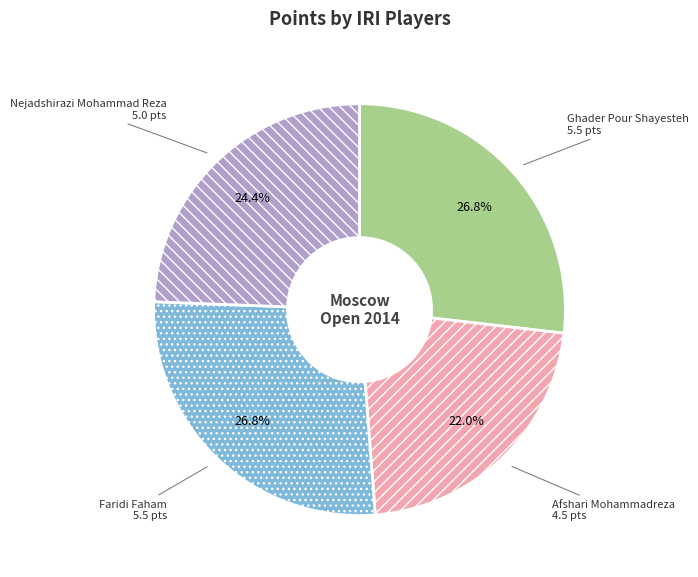

Approximately how many times larger is the value at Ghader Pour Shayesteh compared to Faridi Faham?

1.0